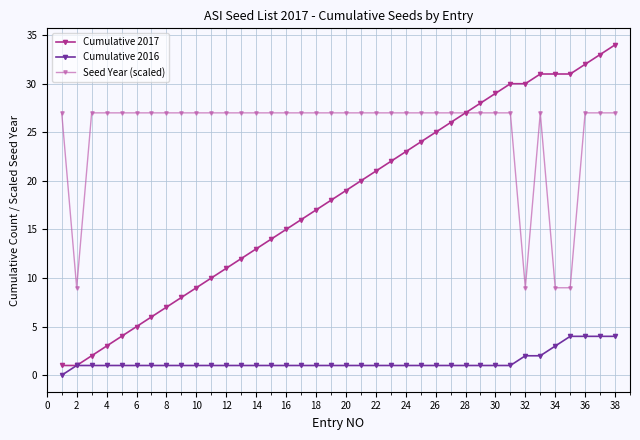

How many lines are shown in the chart?

3